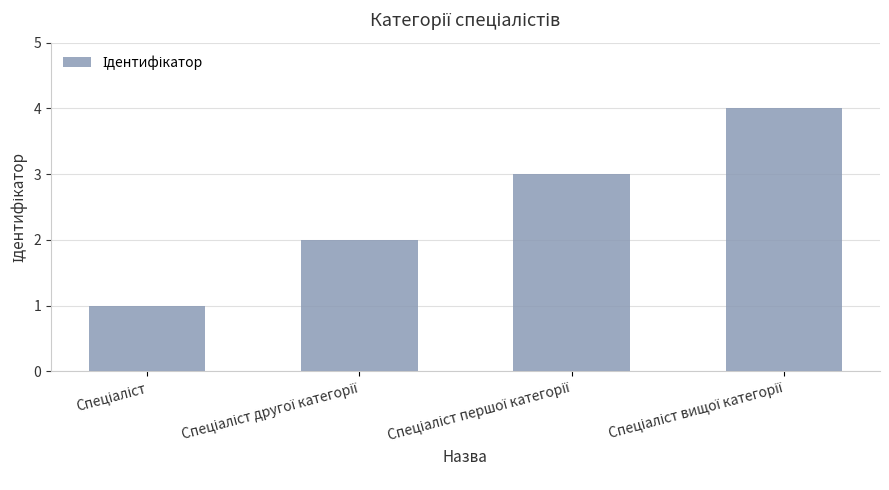

What is the maximum value shown in the chart?

4